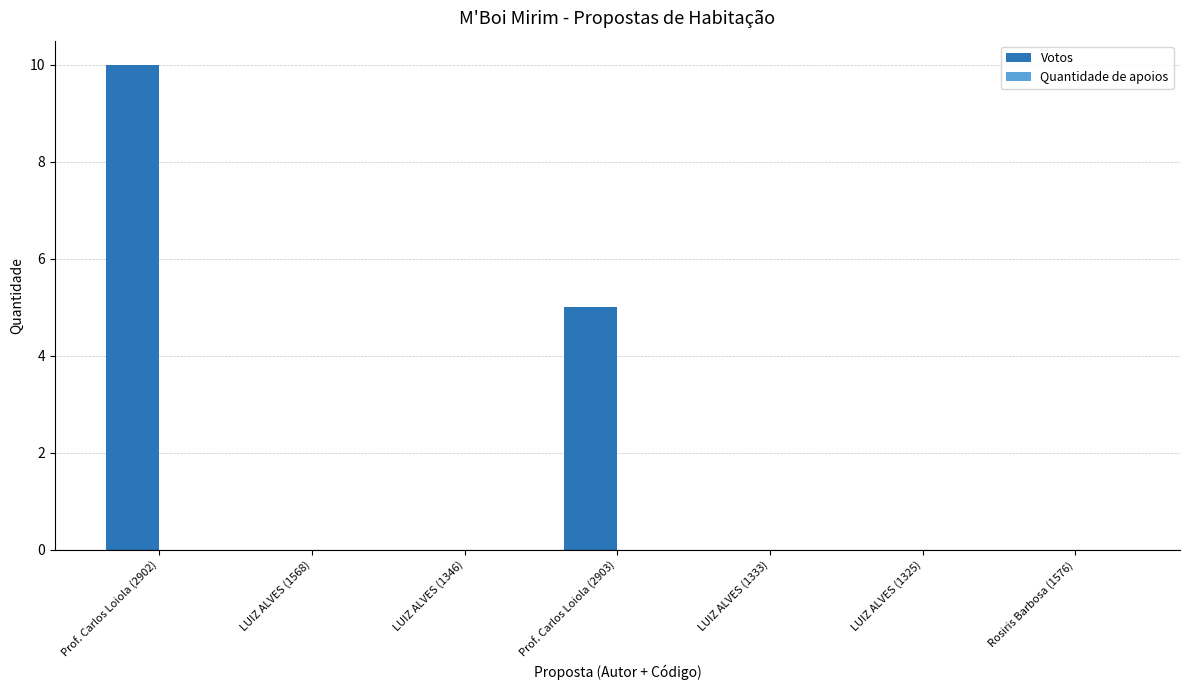

What is the sum of the values at LUIZ ALVES (1325) and Prof. Carlos Loiola (2903)?

5